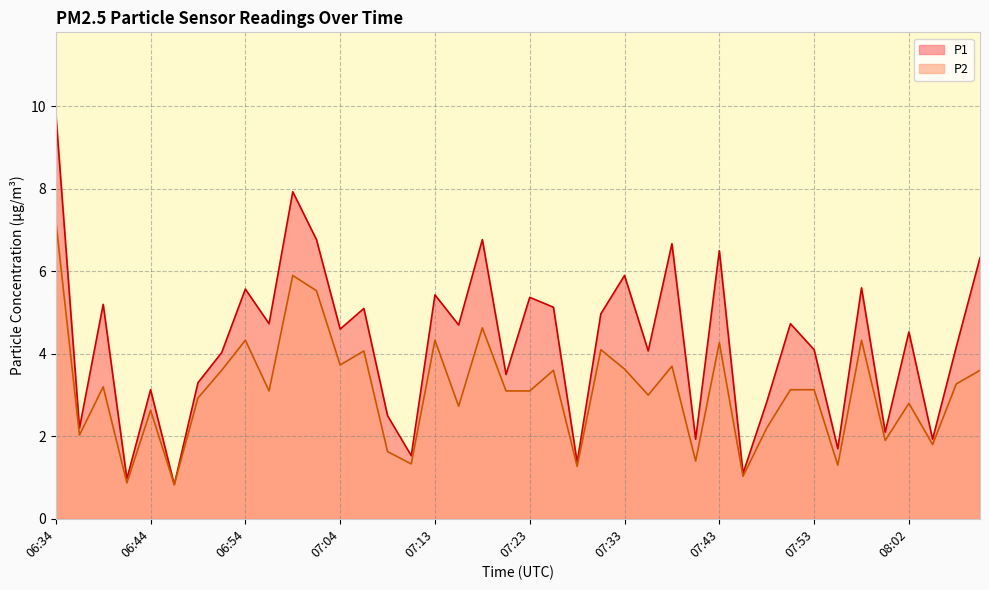

What are all the series names shown in the legend?

P1, P2